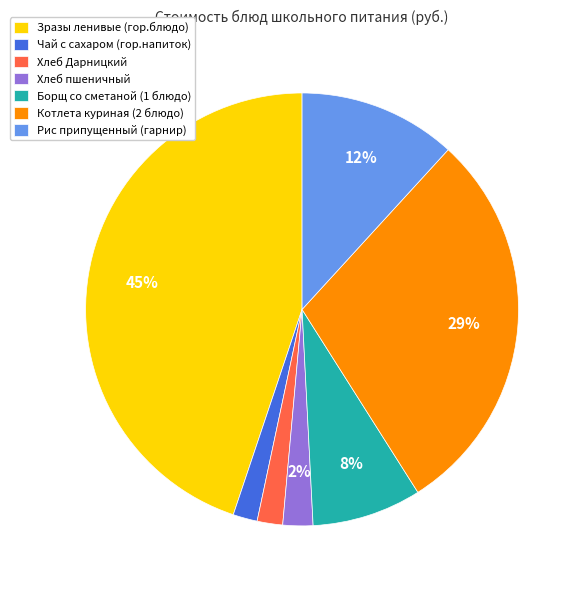

To the nearest percent, what is the difference between the largest and smallest slice percentages?

43%